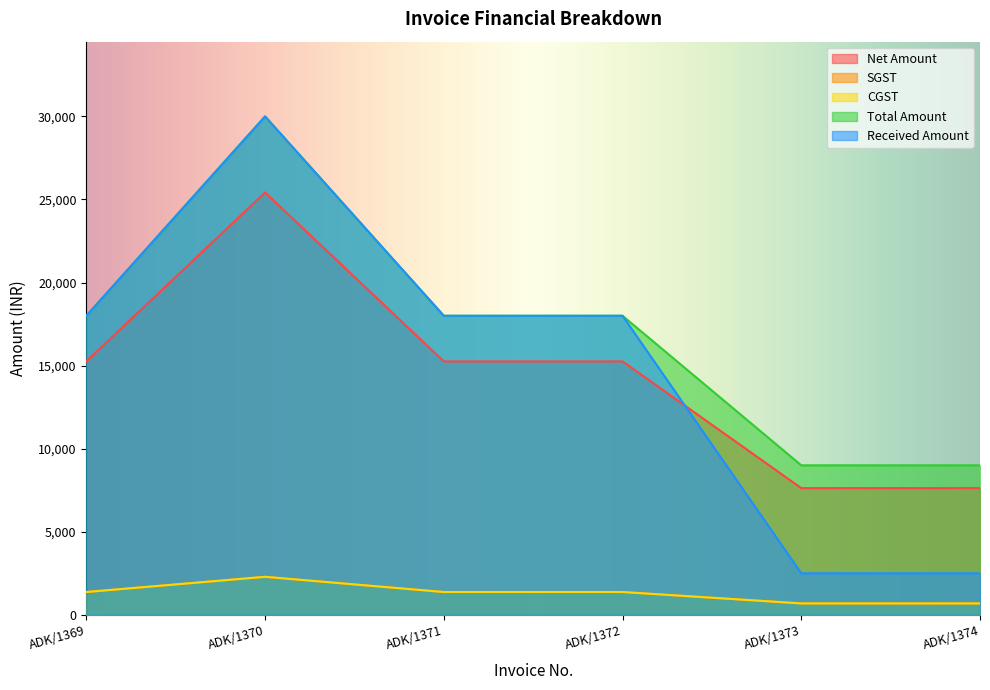

What is the minimum value for Total Amount?

9000.0